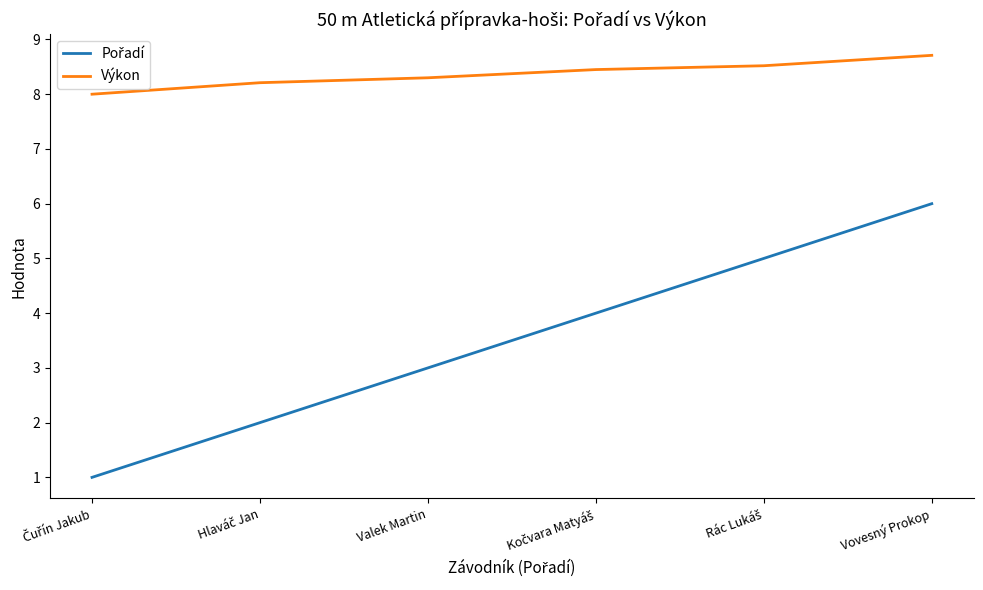

What is the smallest value displayed?

1.0